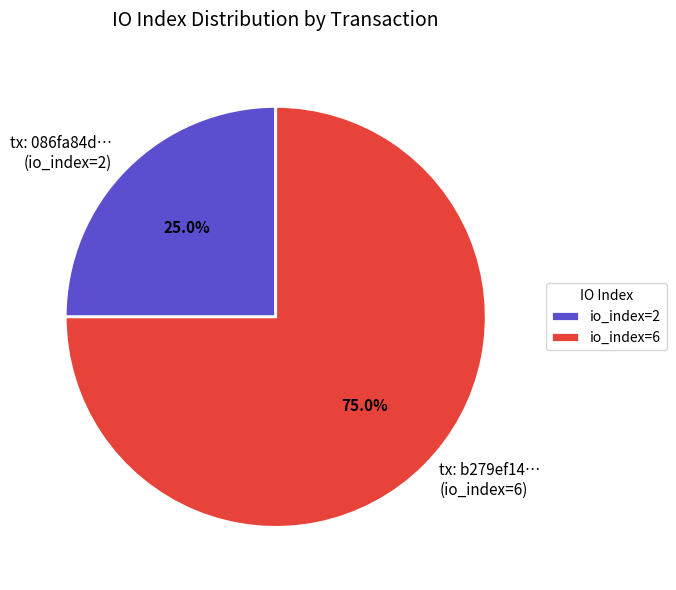

How much of the chart is everything except tx: b279ef14… (io_index=6)?

25.0%